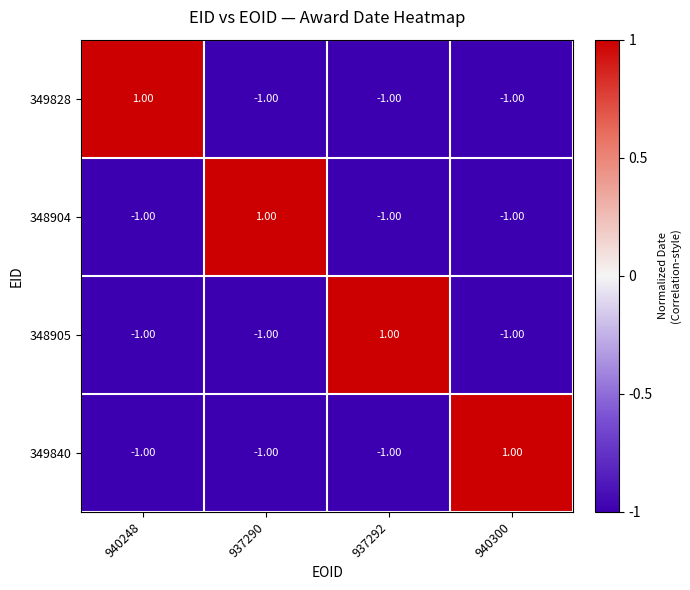

At how many categories does at least one series exceed 0?

4